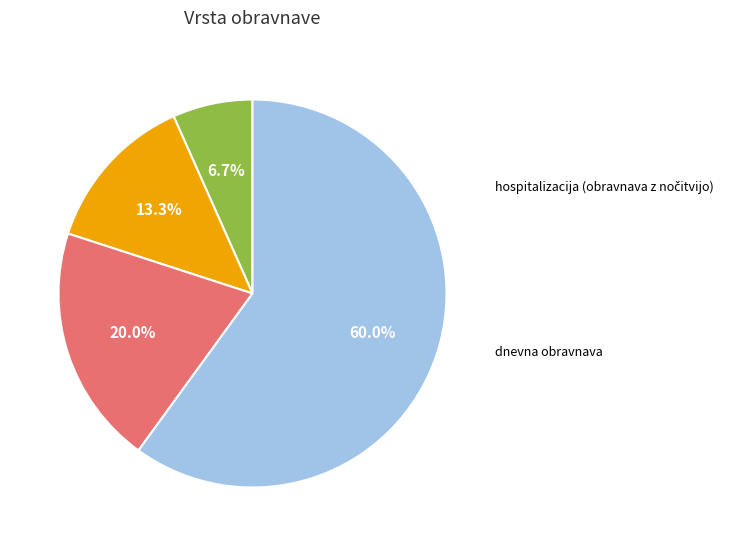

Does any single category account for the majority?

Yes